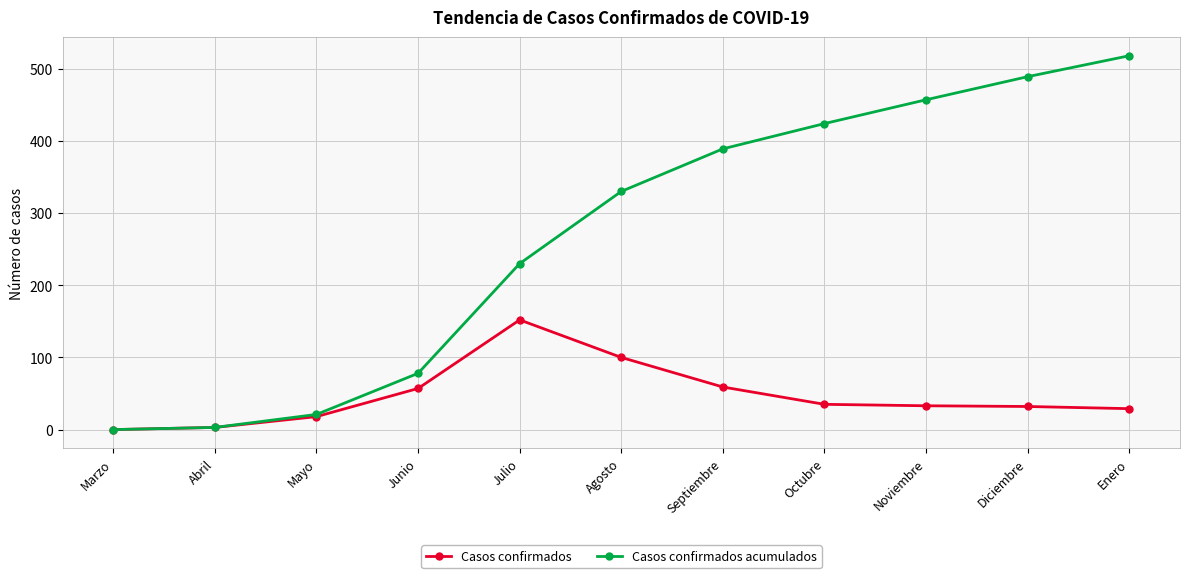

What is the difference between the maximum and minimum values in the Casos confirmados series?

152